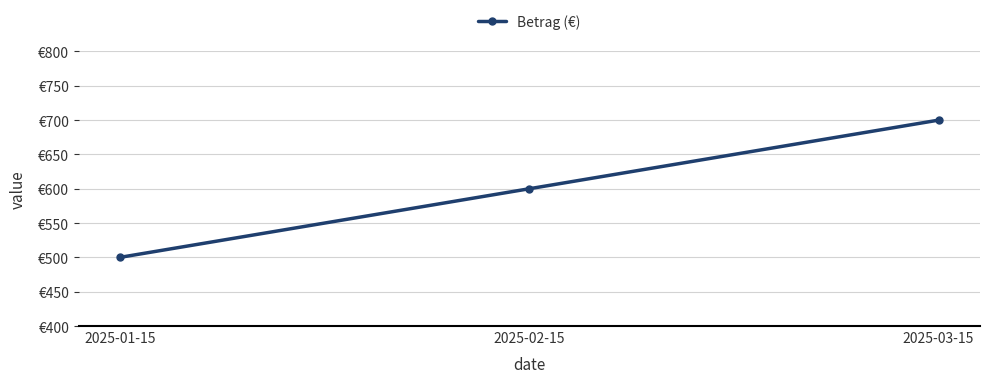

Count the values in the range 500 to 700.

3